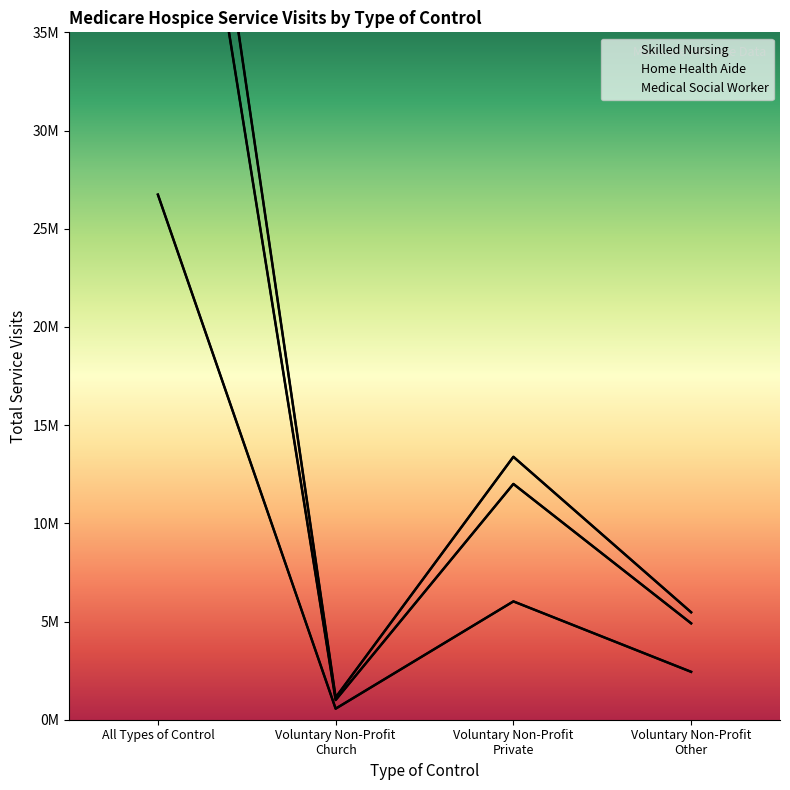

Rank the categories by Home Health Aide value from lowest to highest.

Voluntary Non-Profit - Church, Voluntary Non-Profit - Other, Voluntary Non-Profit - Private, All Types of Control